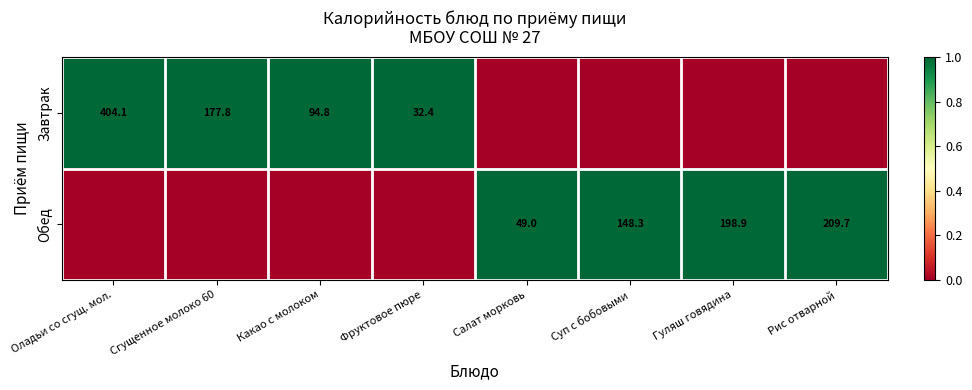

What is the sum of the Обед values at Салат морковь and Гуляш говядина?

247.9